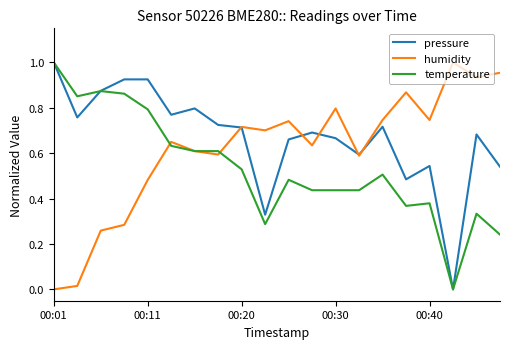

What are all the series names shown in the legend?

pressure, humidity, temperature